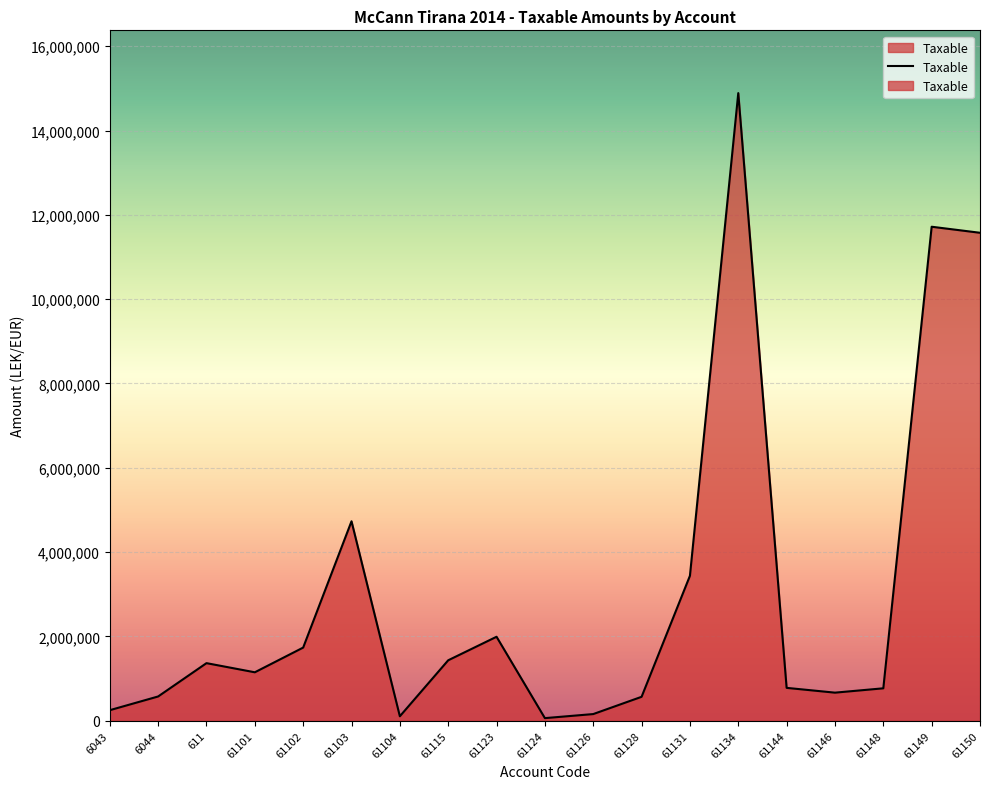

How many interior local valleys (lower than both neighbors) does the data have?

4